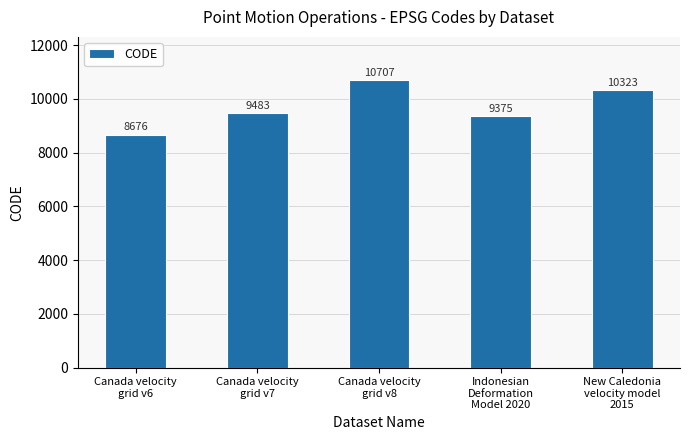

What is the label of the 3rd bar from the right?

Canada velocity
grid v8